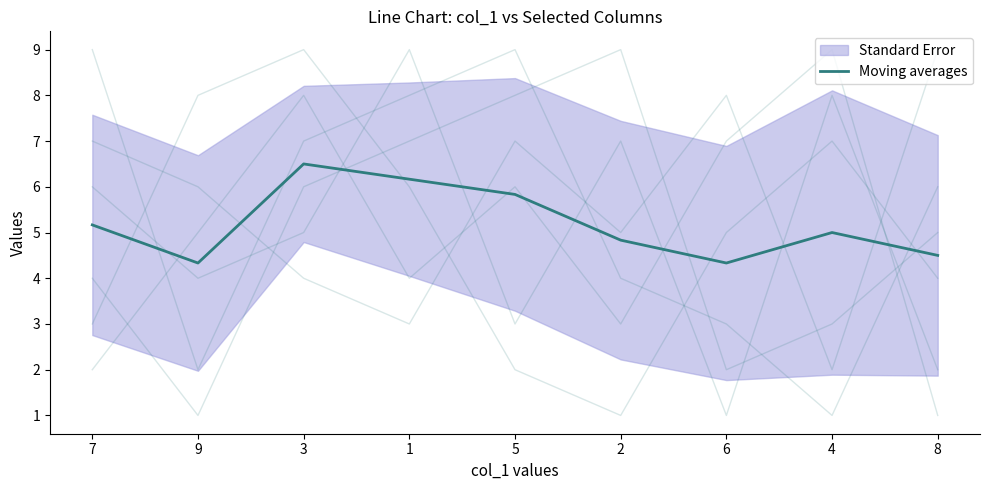

What is the label of the 4th point from the left?

1